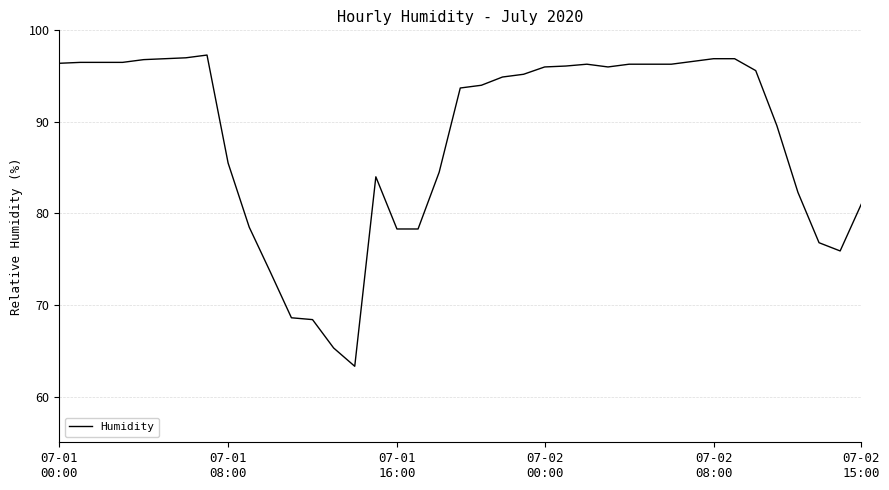

What is the difference between the maximum and minimum values?

34.0